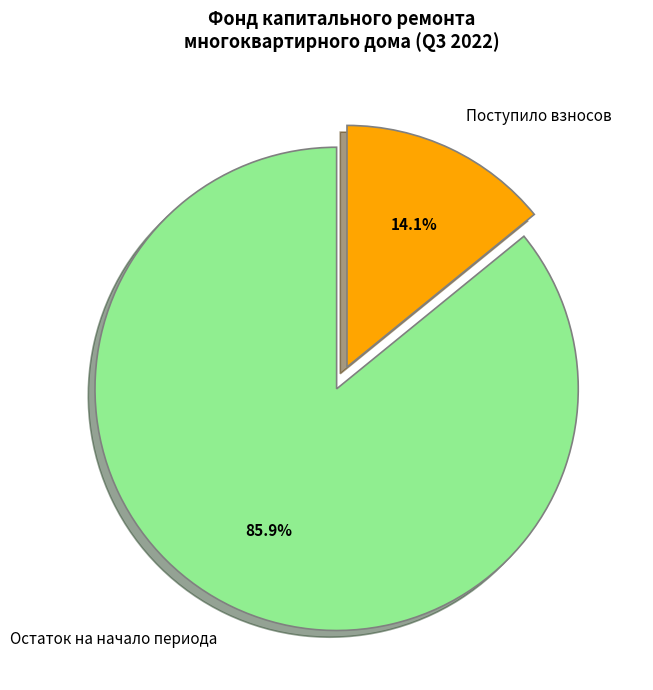

To the nearest percent, what portion does Остаток на начало периода represent?

86%